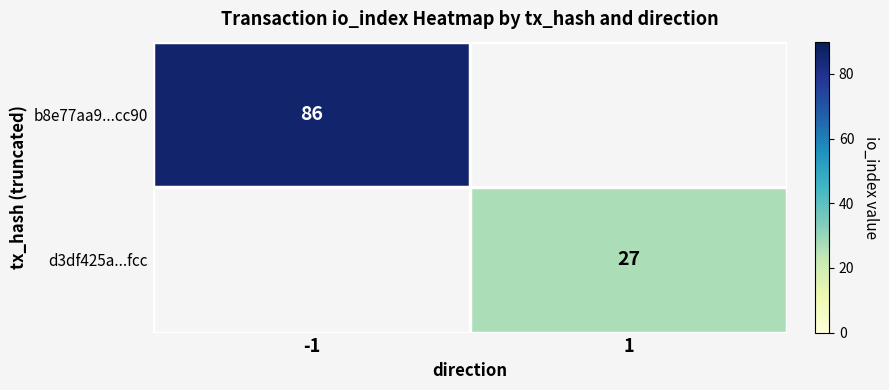

Is the value of b8e77aa9...cc90 at -1 greater than the value of d3df425a...fcc at 1?

Yes